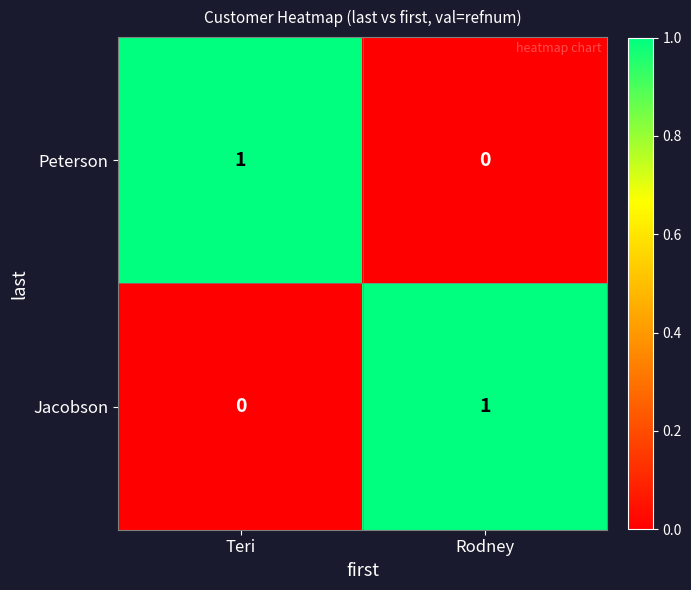

The Peterson series shows 1 at Teri. True or false?

True